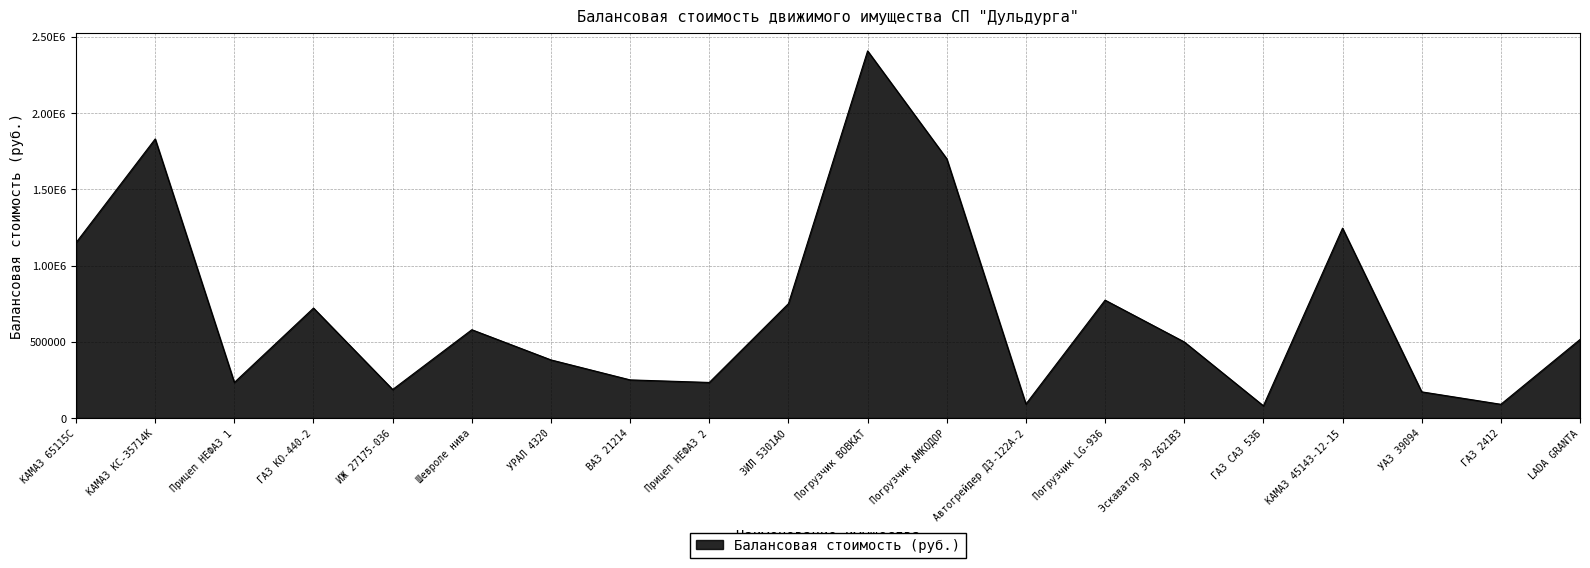

How many points are lower than both their immediate neighbors (excluding endpoints)?

6